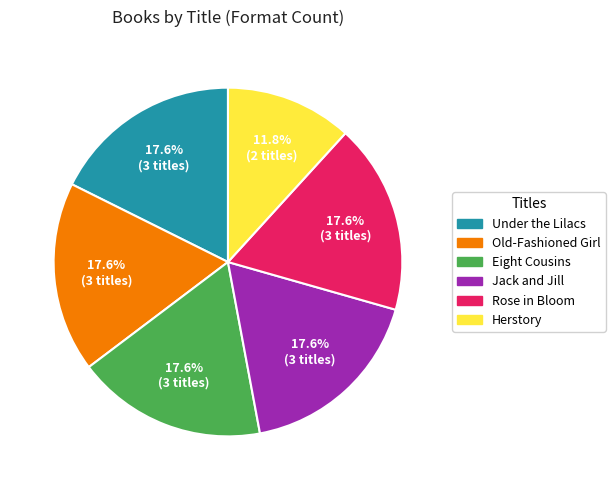

The Old-Fashioned Girl slice represents 11% of the pie. True or false?

False